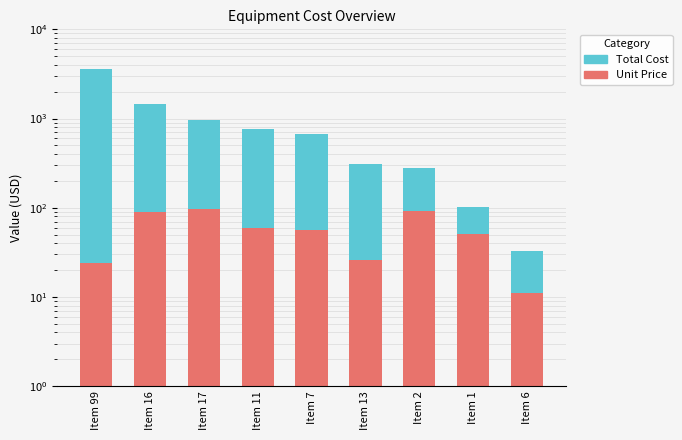

True or false: Total Cost has a value of 767 at Item 11.

True